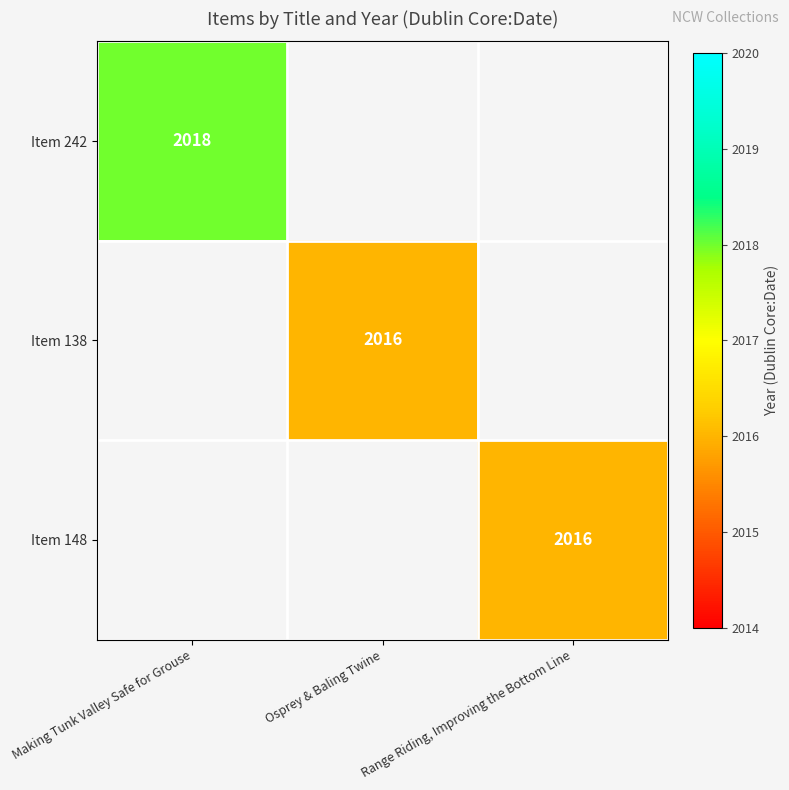

At which category does the chart reach its minimum across all series?

Osprey & Baling Twine